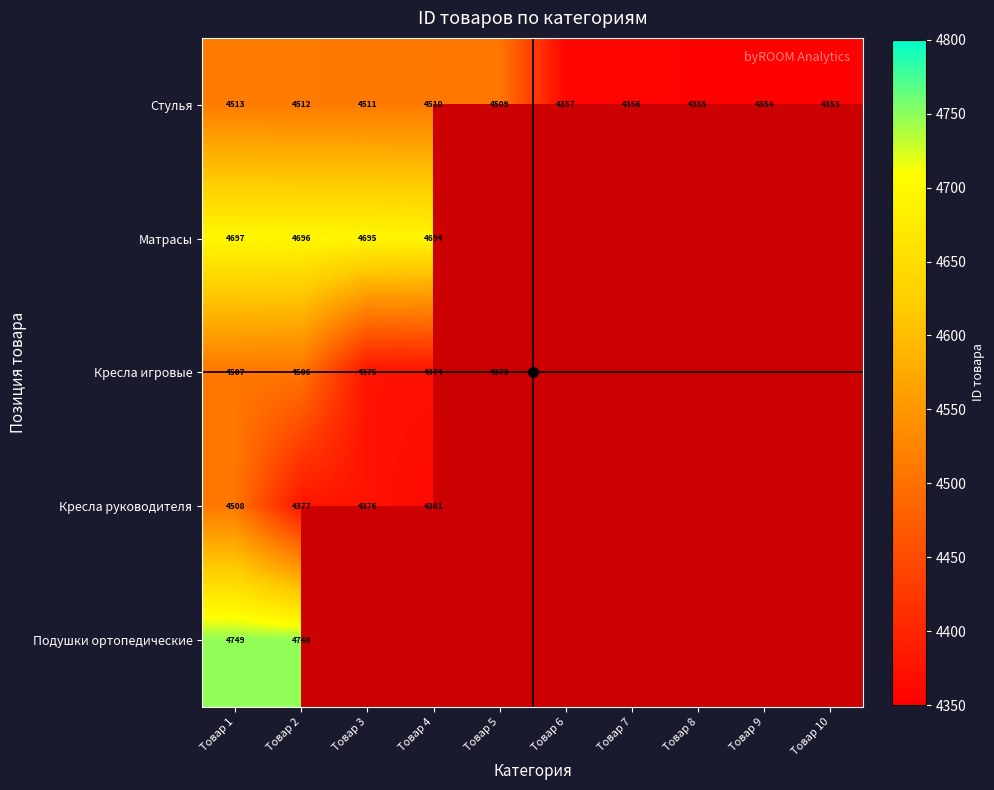

What is the spread (max minus min) of values at Товар 3?

320.0